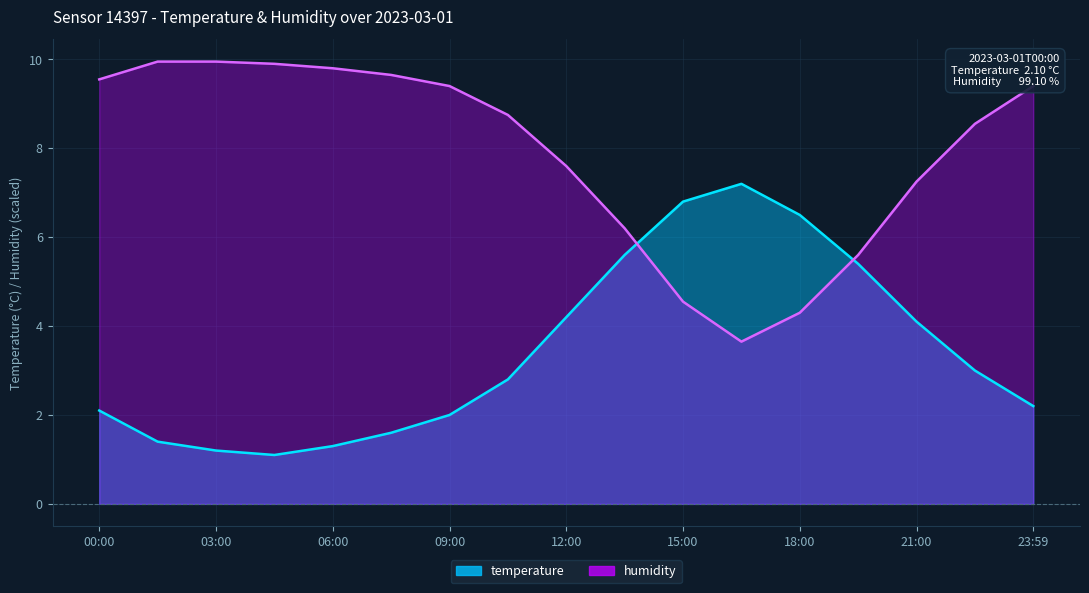

How many lines are shown in the chart?

2